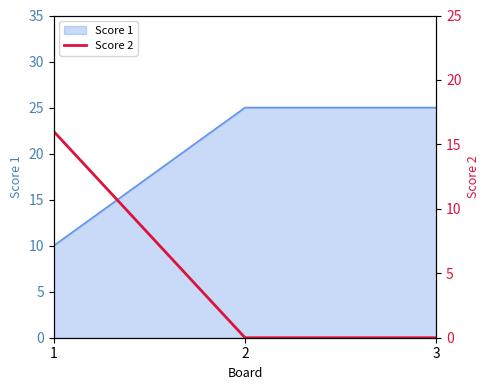

Which label corresponds to the smallest value in the chart?

2